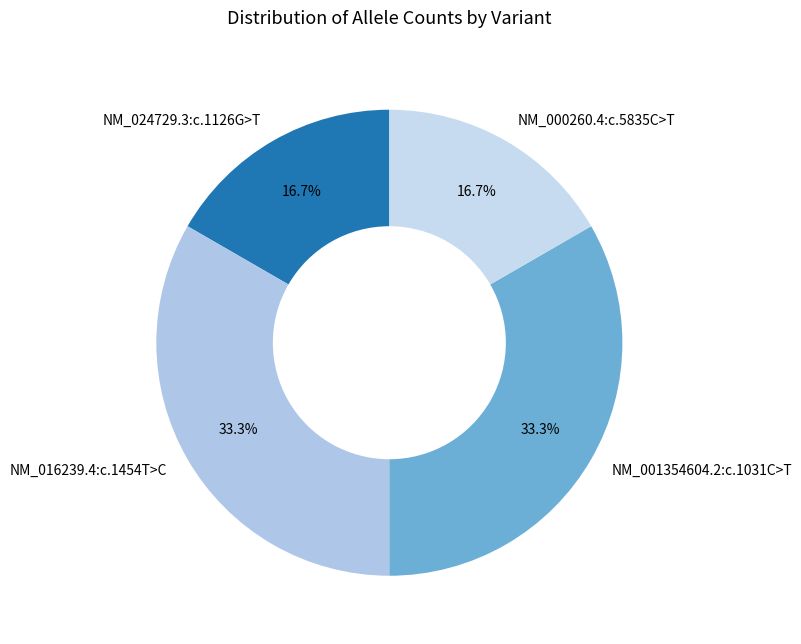

To the nearest percent, what is the difference between the largest and smallest slice percentages?

17%